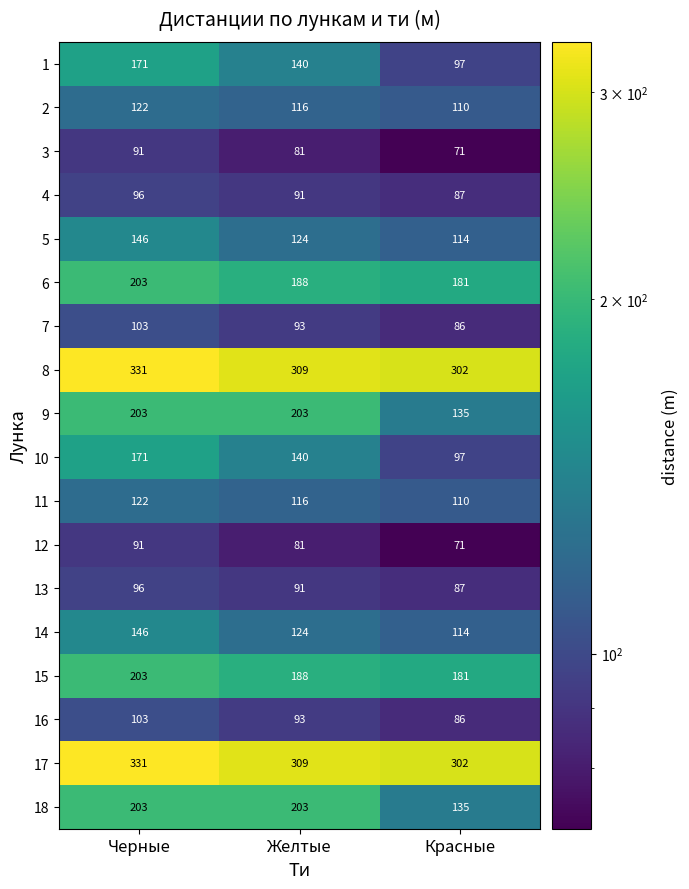

What is the spread (max minus min) of values at Красные?

231